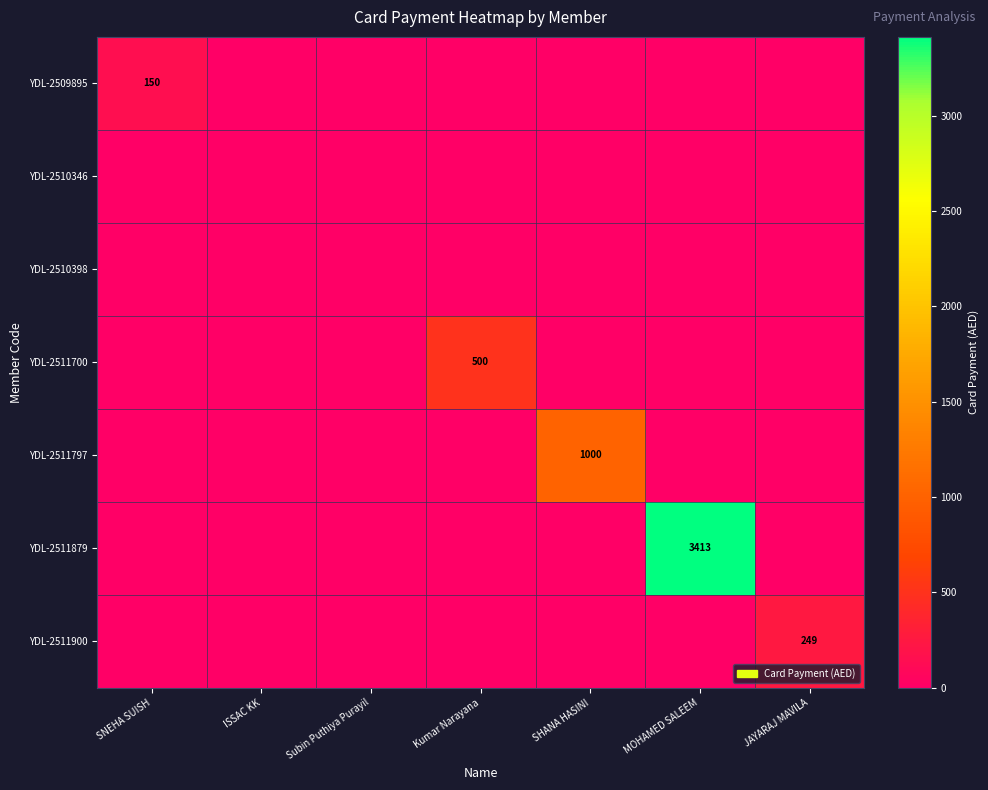

Count the number of categories in the chart.

7